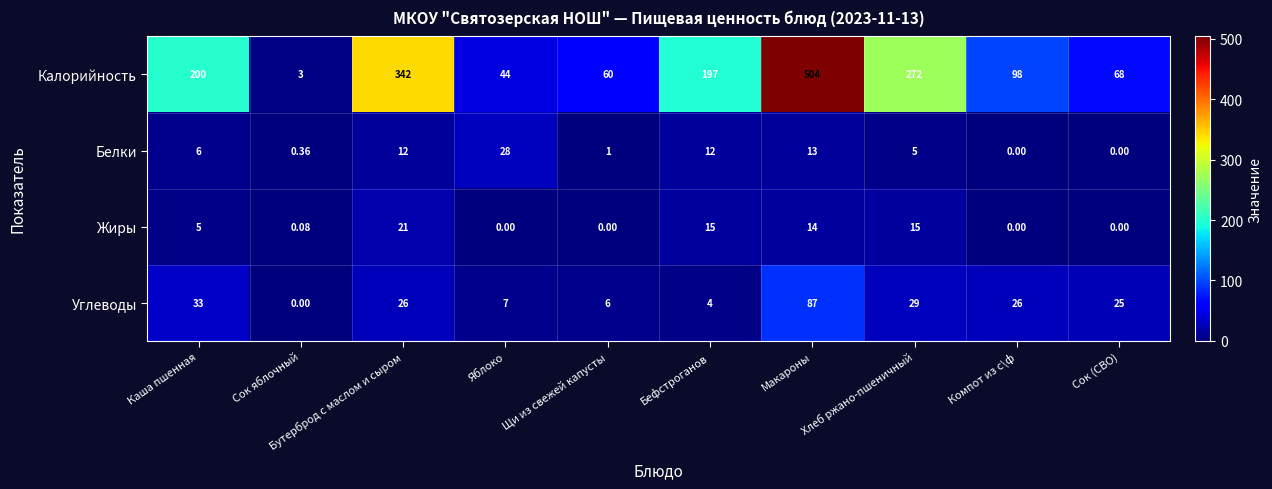

What is the difference between the highest and lowest values at Яблоко?

44.0